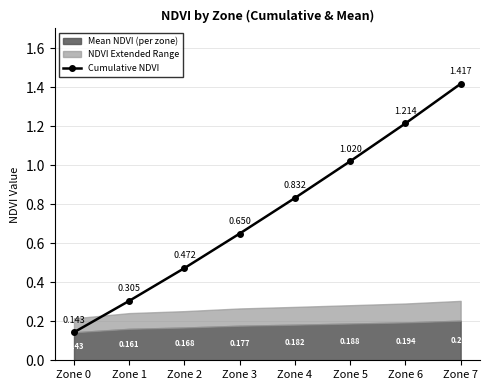

What is the difference between the second highest and second lowest values?

0.9